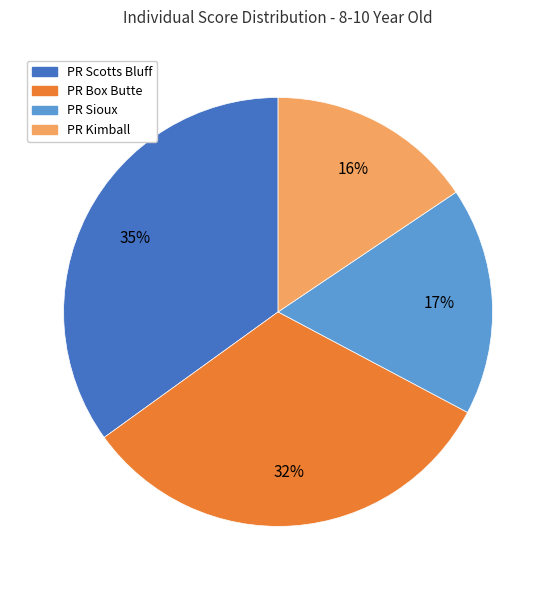

Approximately how many times larger is the value at PR Box Butte compared to PR Sioux?

1.9